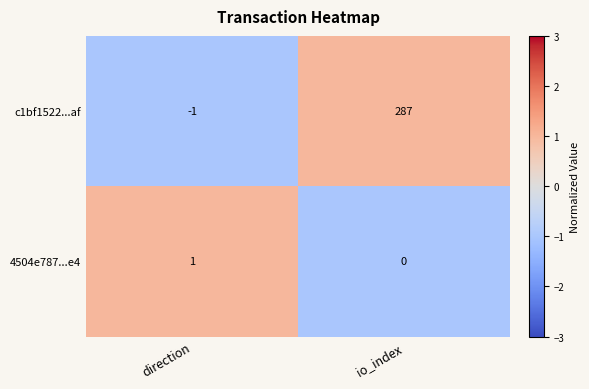

What is the difference between the highest and lowest values at io_index?

287